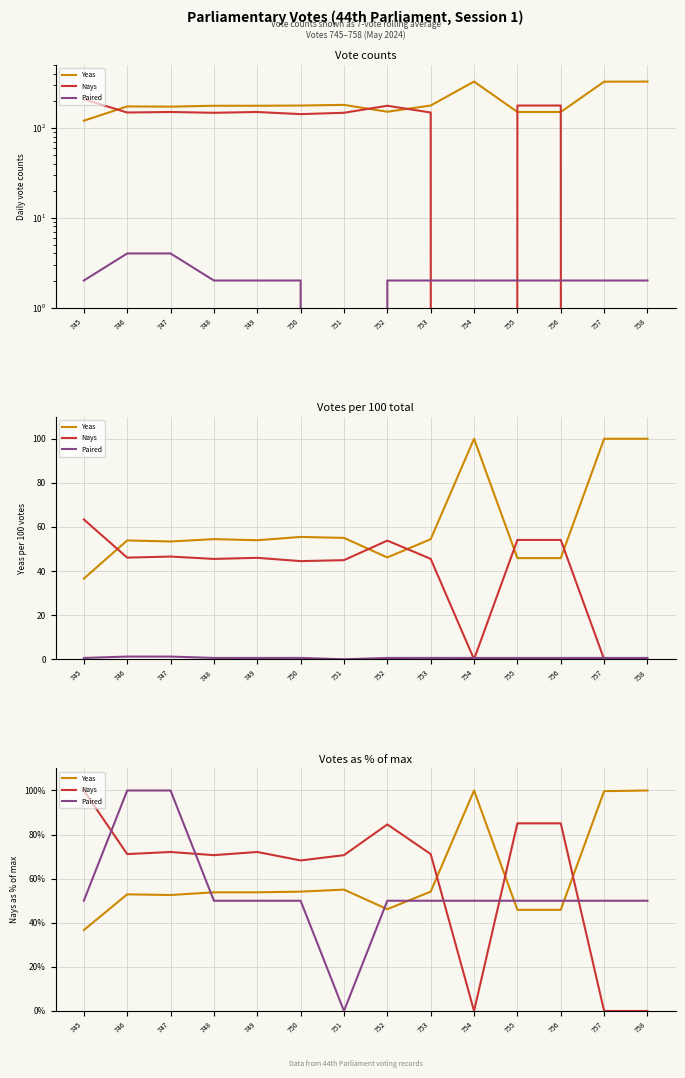

True or false: Paired has more than 1 points higher than both neighbors.

False